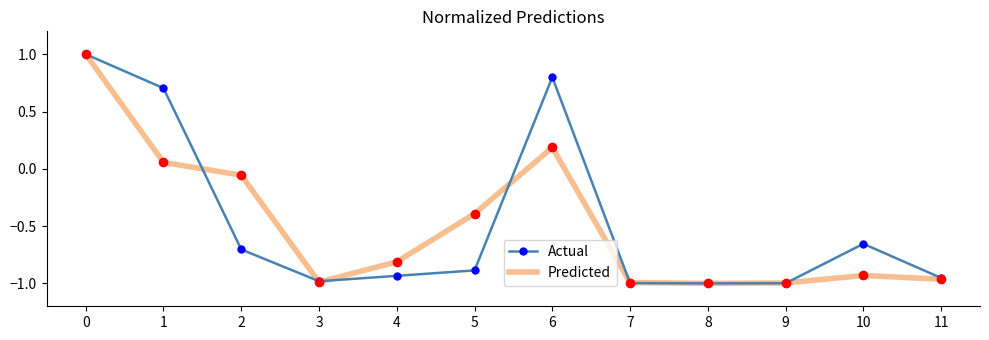

At which label is Actual closest to 0?

10